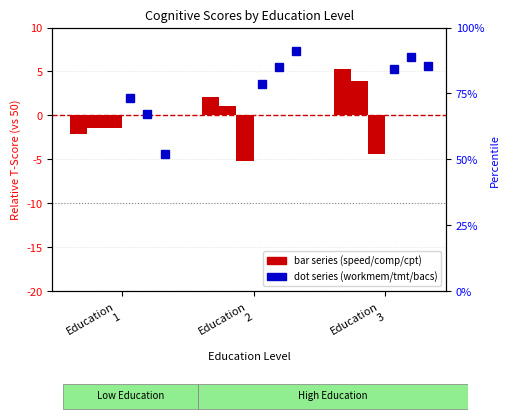

True or false: tmt-t has a value of 6.6 at Education
3.

True